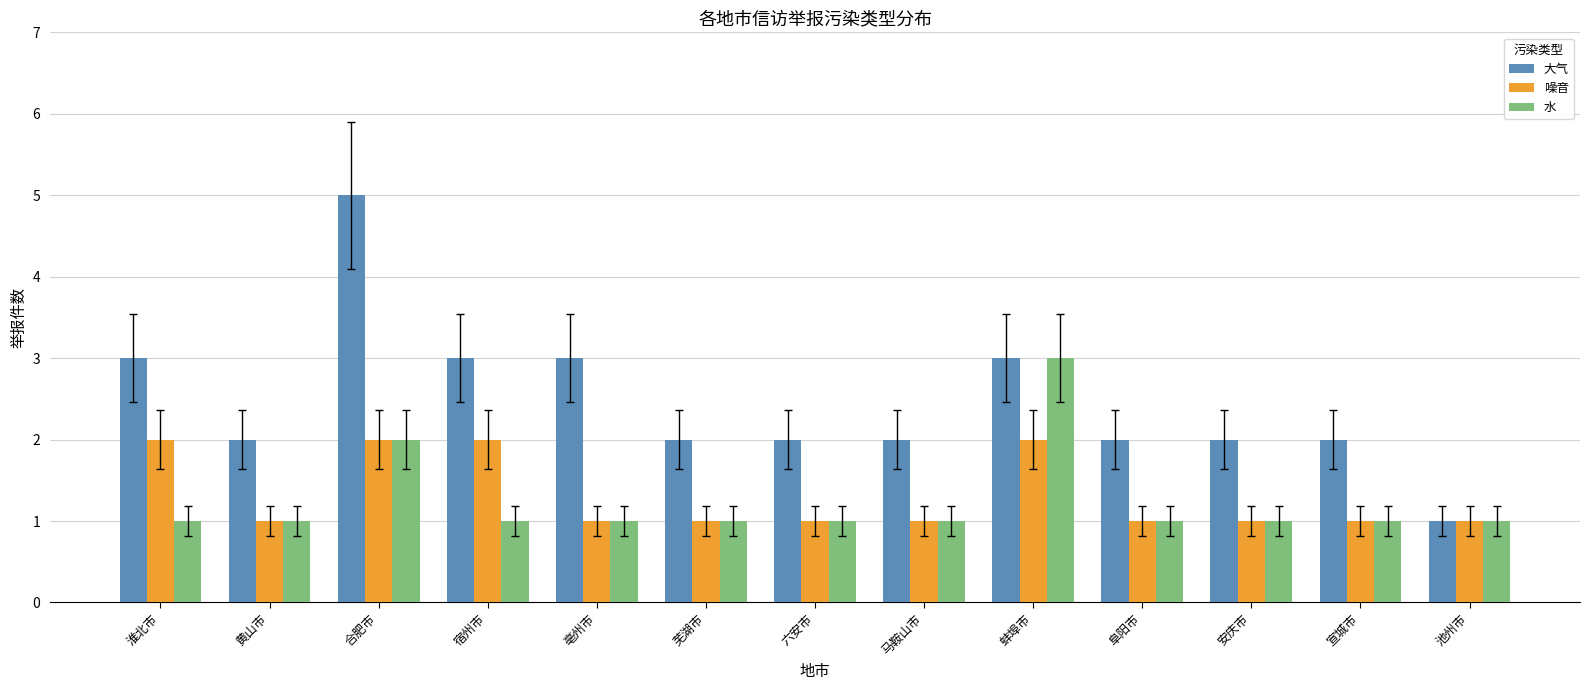

What is the lowest value of the 噪音 series?

1